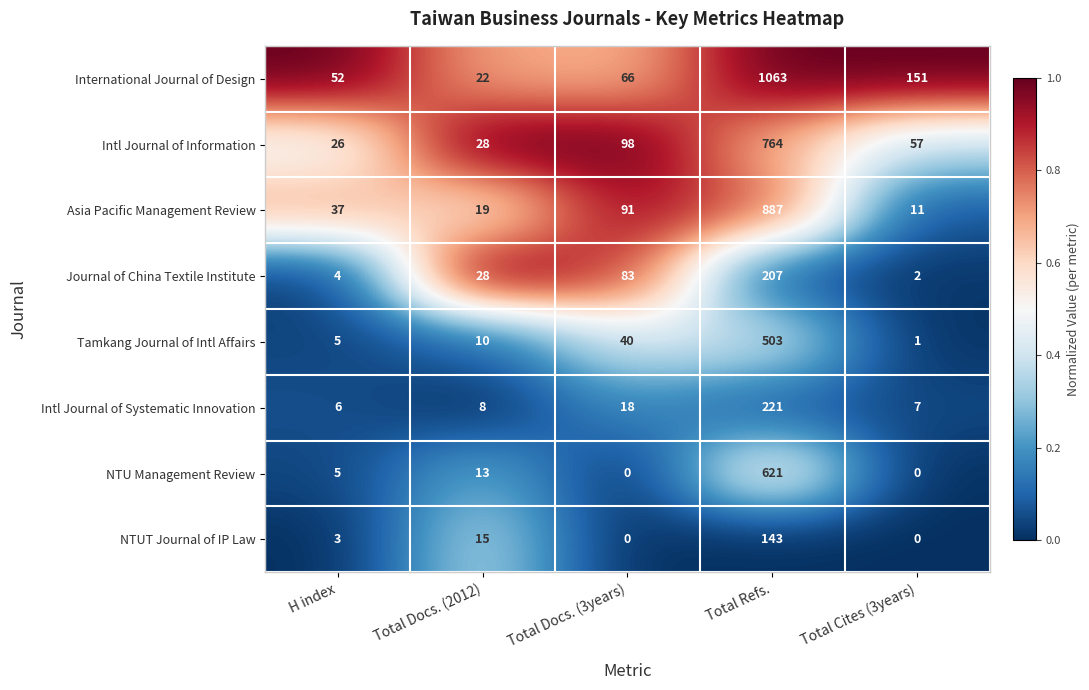

Which category has the highest value across all series?

Total Refs.